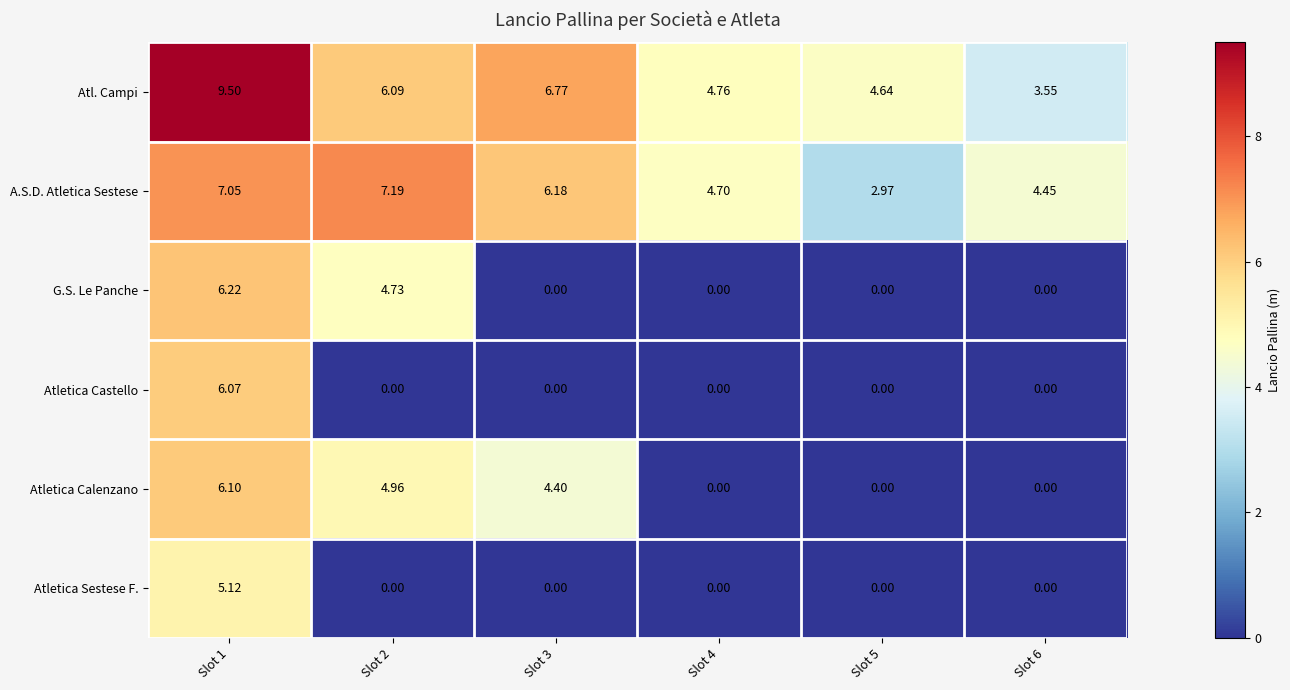

List the series in order of their peak value, lowest first.

Atletica Sestese F., Atletica Castello, Atletica Calenzano, G.S. Le Panche, A.S.D. Atletica Sestese, Atl. Campi